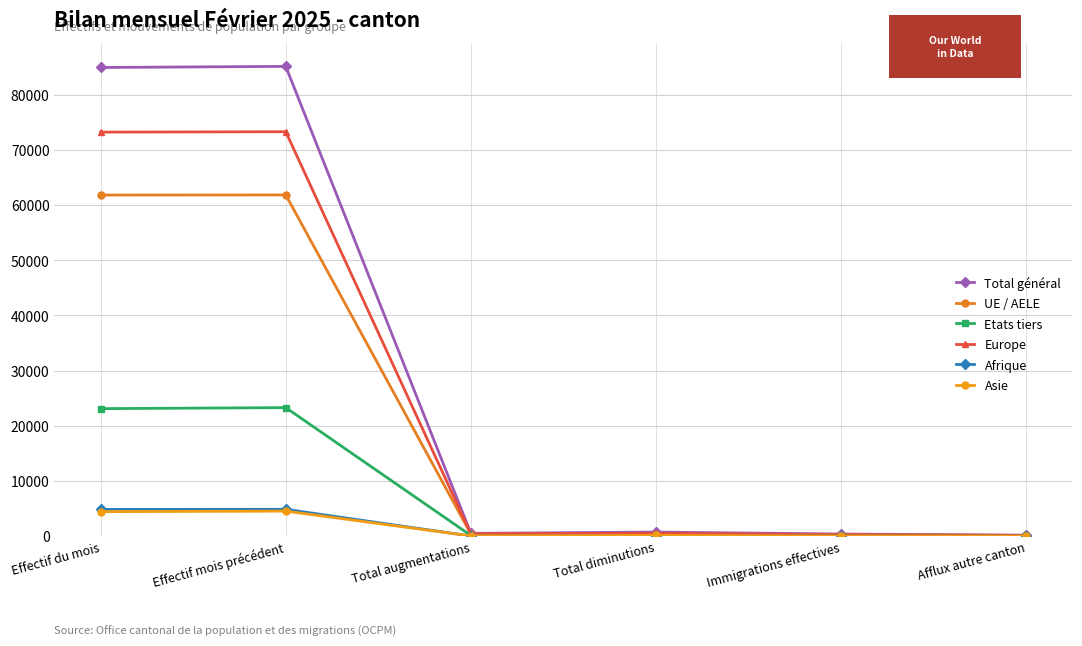

How many data points in Etats tiers are less than 305?

3